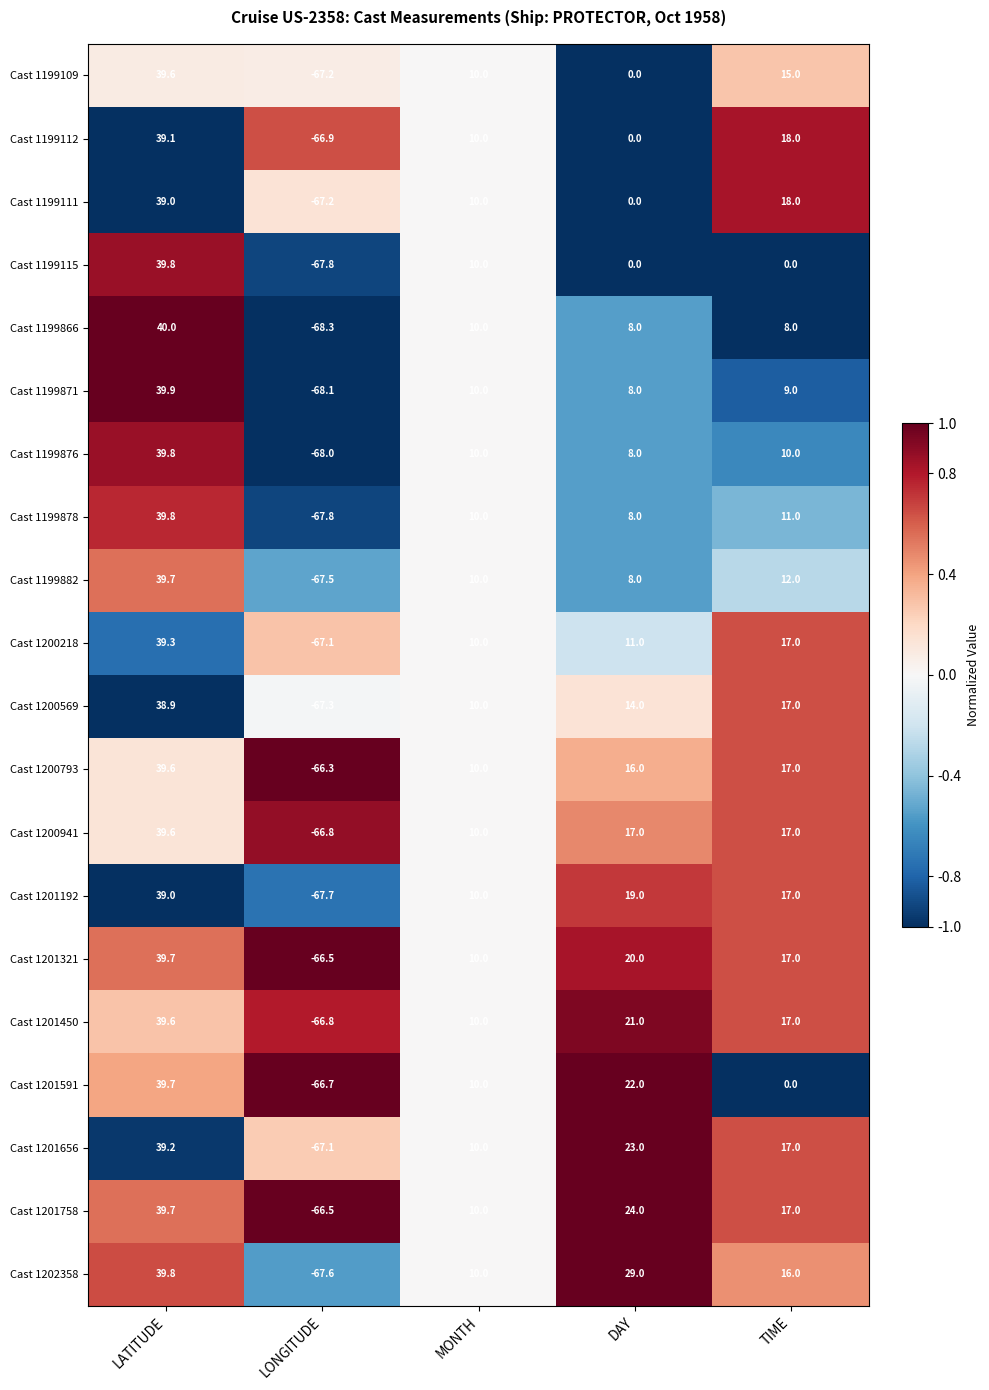

At how many categories does at least one series exceed 0?

4